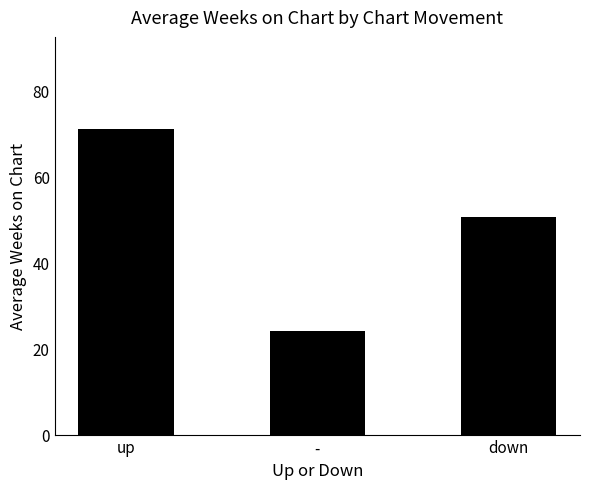

Reading left to right, extract all data points from this chart.

71.1	24.2	50.5